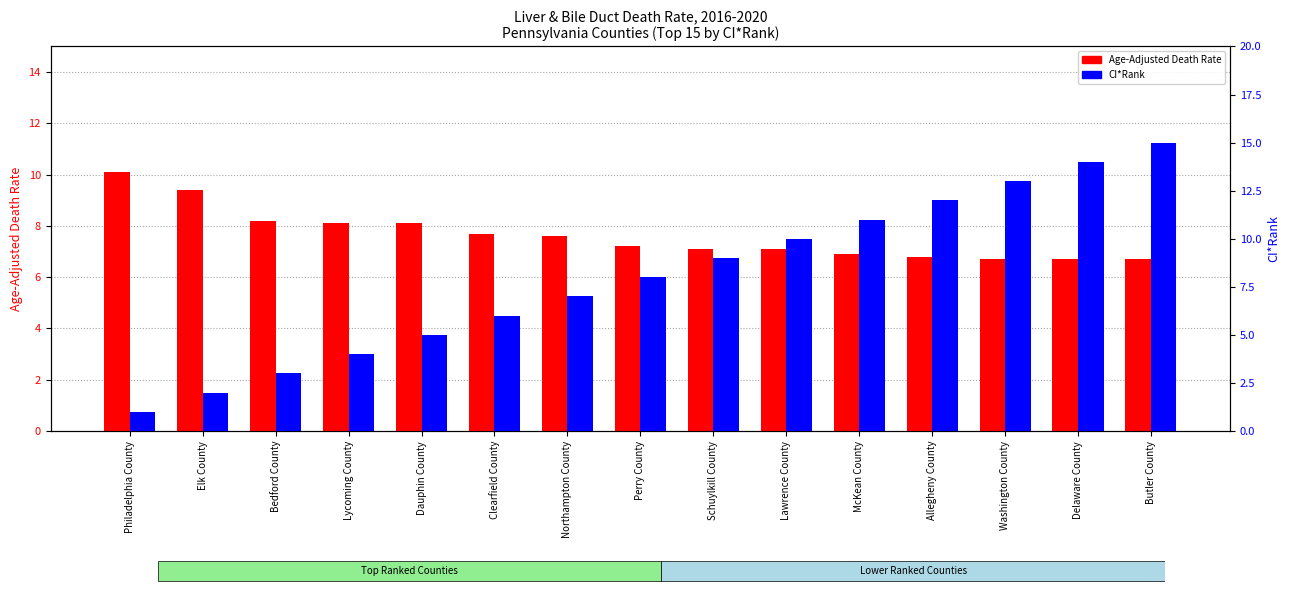

Reading left to right, list all the values displayed in this chart.

Age-Adjusted Death Rate: Philadelphia County=10.1	Elk County=9.4	Bedford County=8.2	Lycoming County=8.1	Dauphin County=8.1	Clearfield County=7.7	Northampton County=7.6	Perry County=7.2	Schuylkill County=7.1	Lawrence County=7.1	McKean County=6.9	Allegheny County=6.8	Washington County=6.7	Delaware County=6.7	Butler County=6.7
CI*Rank: Philadelphia County=1.0	Elk County=2.0	Bedford County=3.0	Lycoming County=4.0	Dauphin County=5.0	Clearfield County=6.0	Northampton County=7.0	Perry County=8.0	Schuylkill County=9.0	Lawrence County=10.0	McKean County=11.0	Allegheny County=12.0	Washington County=13.0	Delaware County=14.0	Butler County=15.0